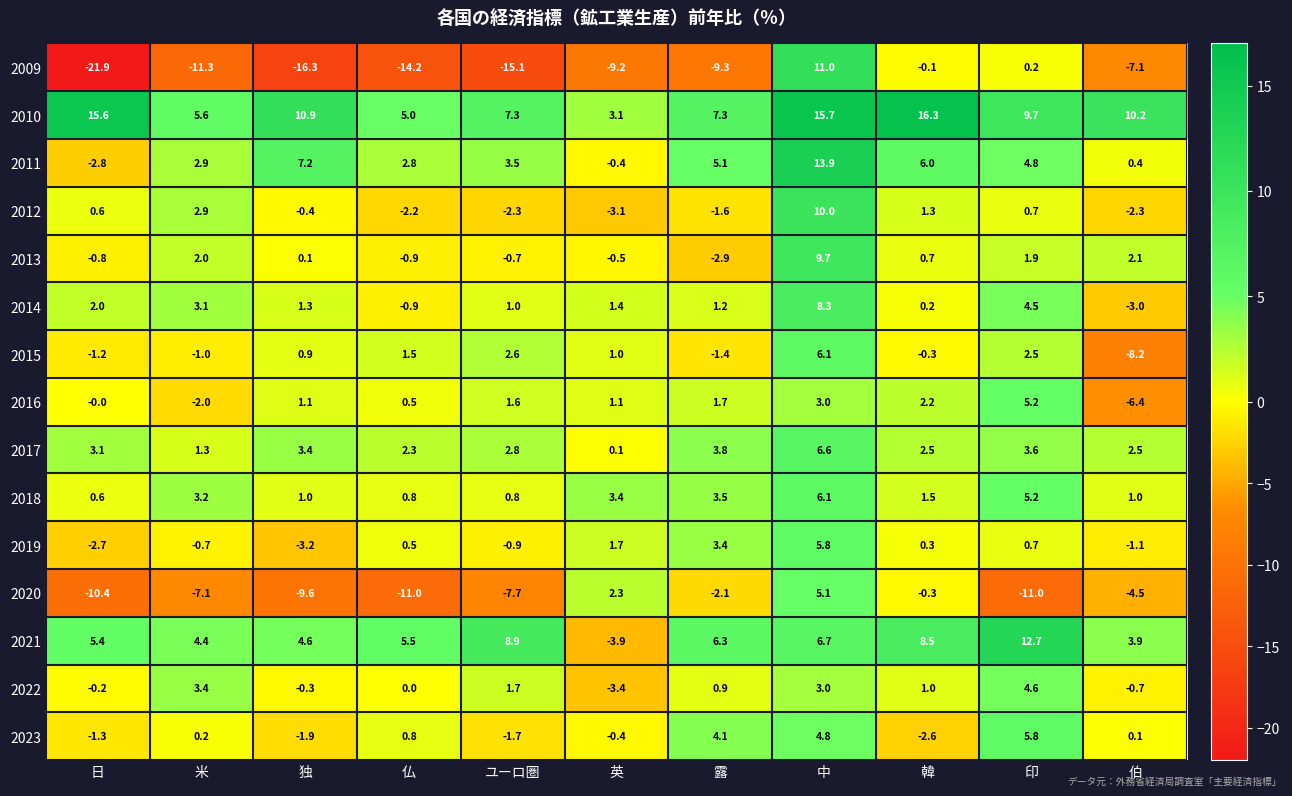

How many data points does each series have?

11